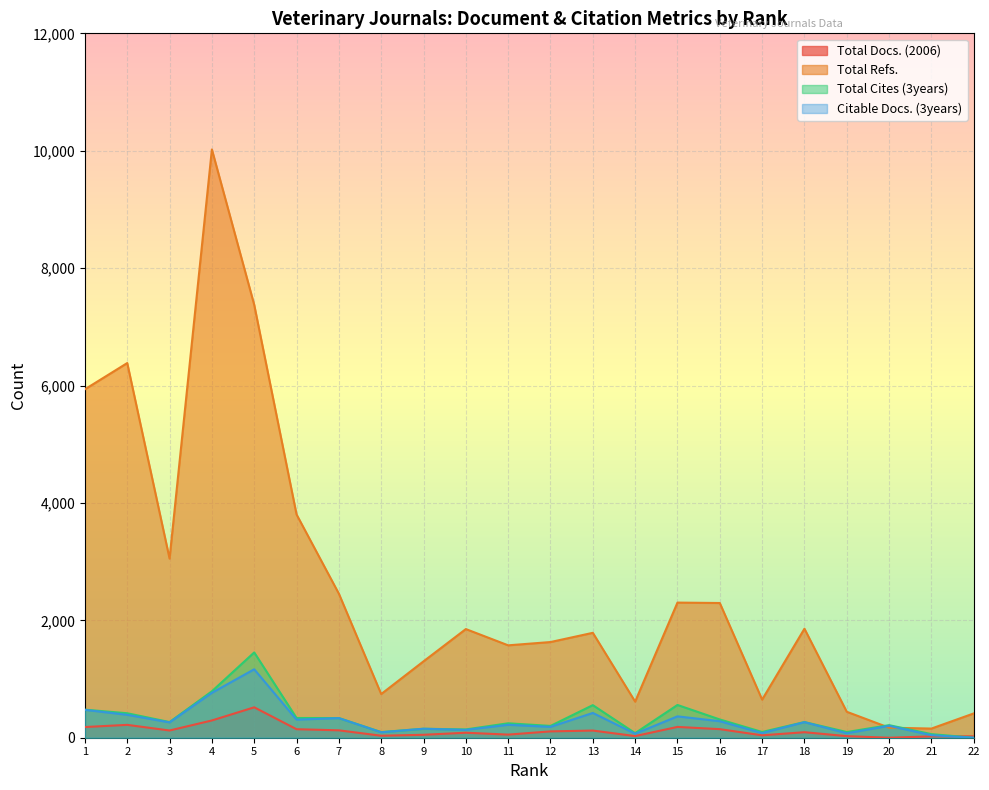

What is the value of the Total Refs. point at the 19th from the left?

442